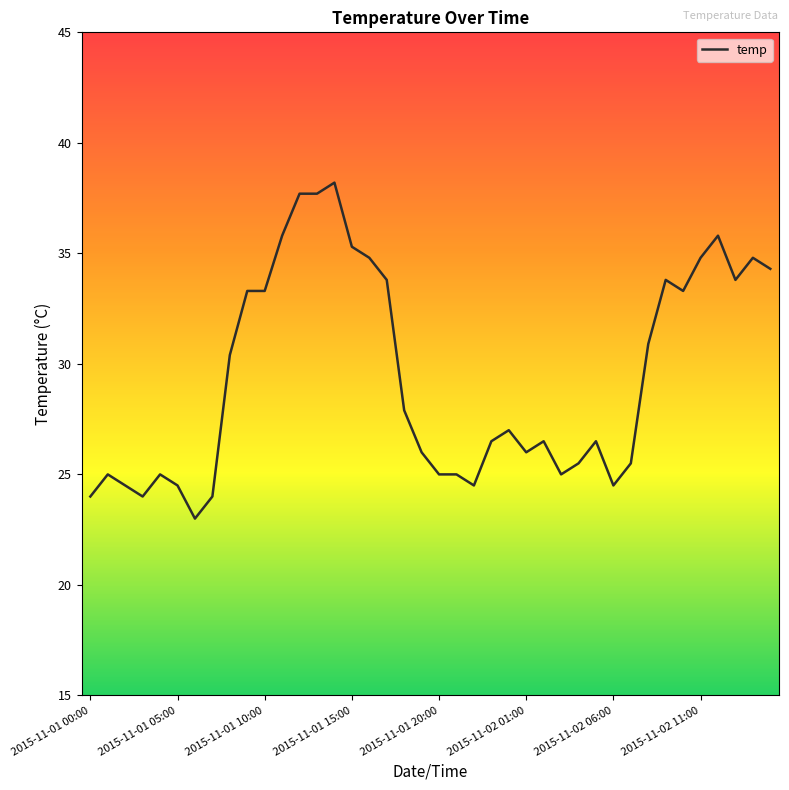

What is the greatest value displayed?

38.2